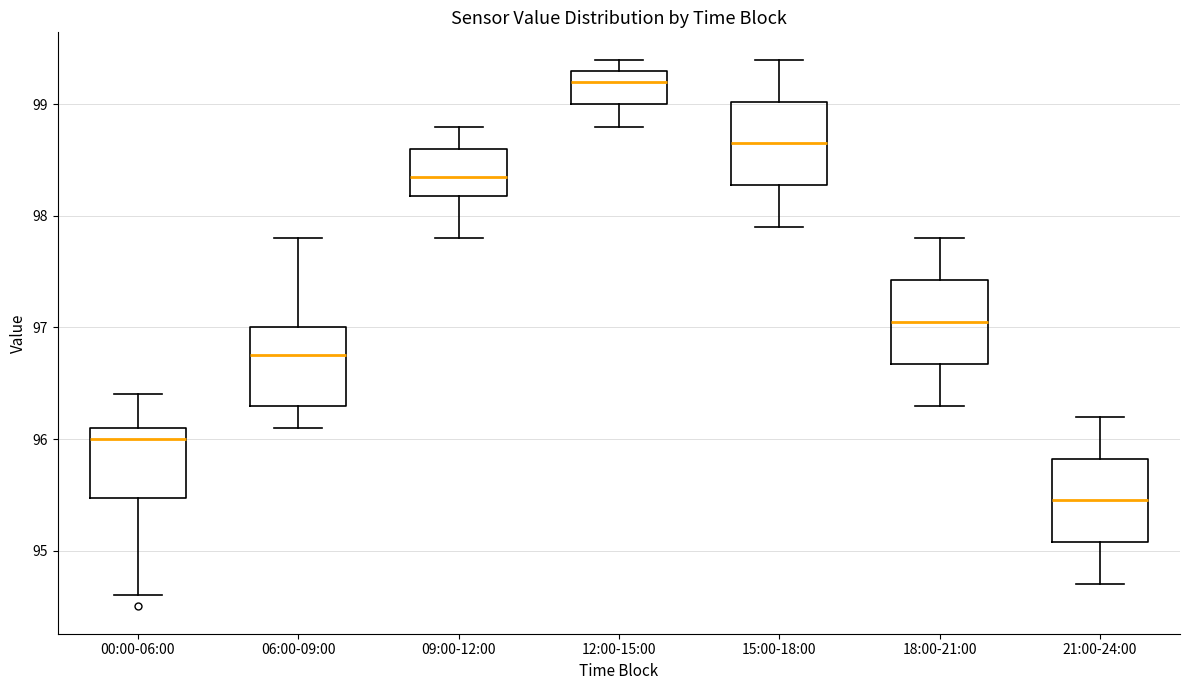

Where is the upper edge of the box for 06:00-09:00 on the y-axis? The values are not printed on the chart, so give them approximately, as read against the axis.

97.0